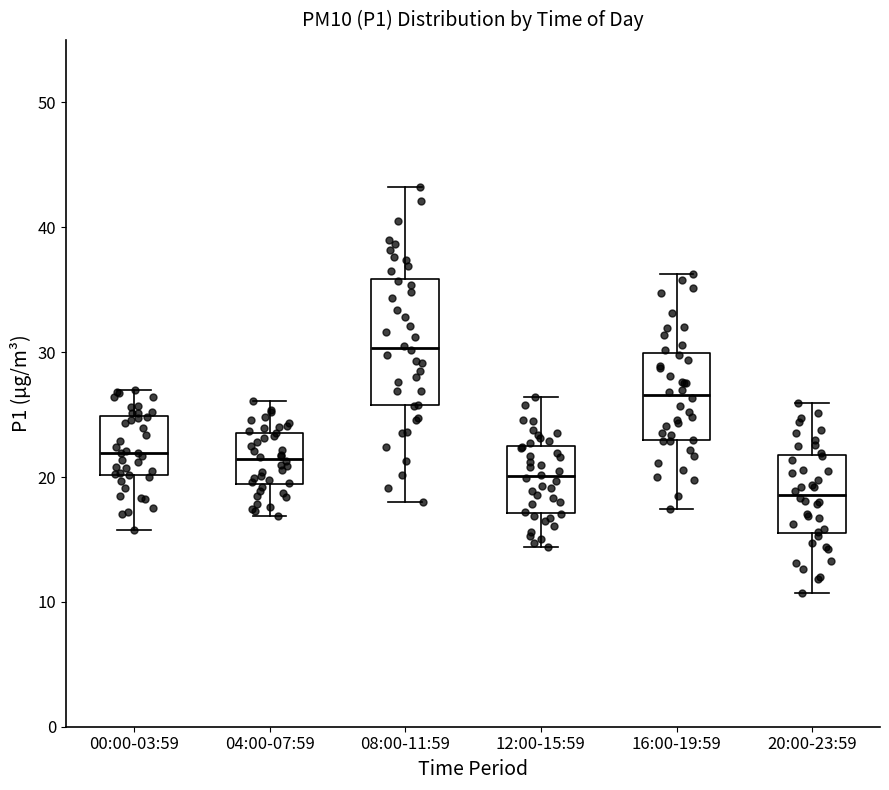

Reading left to right, transcribe this box plot: for each box, give where its median line is, the range the box spans, and where its two whiskers end, as read against the y-axis. The values are not printed on the chart, so give them approximately, as read against the axis.

00:00-03:59: median 22, box 20 to 25, whiskers 16 to 27
04:00-07:59: median 21, box 19 to 24, whiskers 17 to 26
08:00-11:59: median 30, box 26 to 36, whiskers 18 to 43
12:00-15:59: median 20, box 17 to 22, whiskers 14 to 26
16:00-19:59: median 27, box 23 to 30, whiskers 17 to 36
20:00-23:59: median 19, box 16 to 22, whiskers 11 to 26